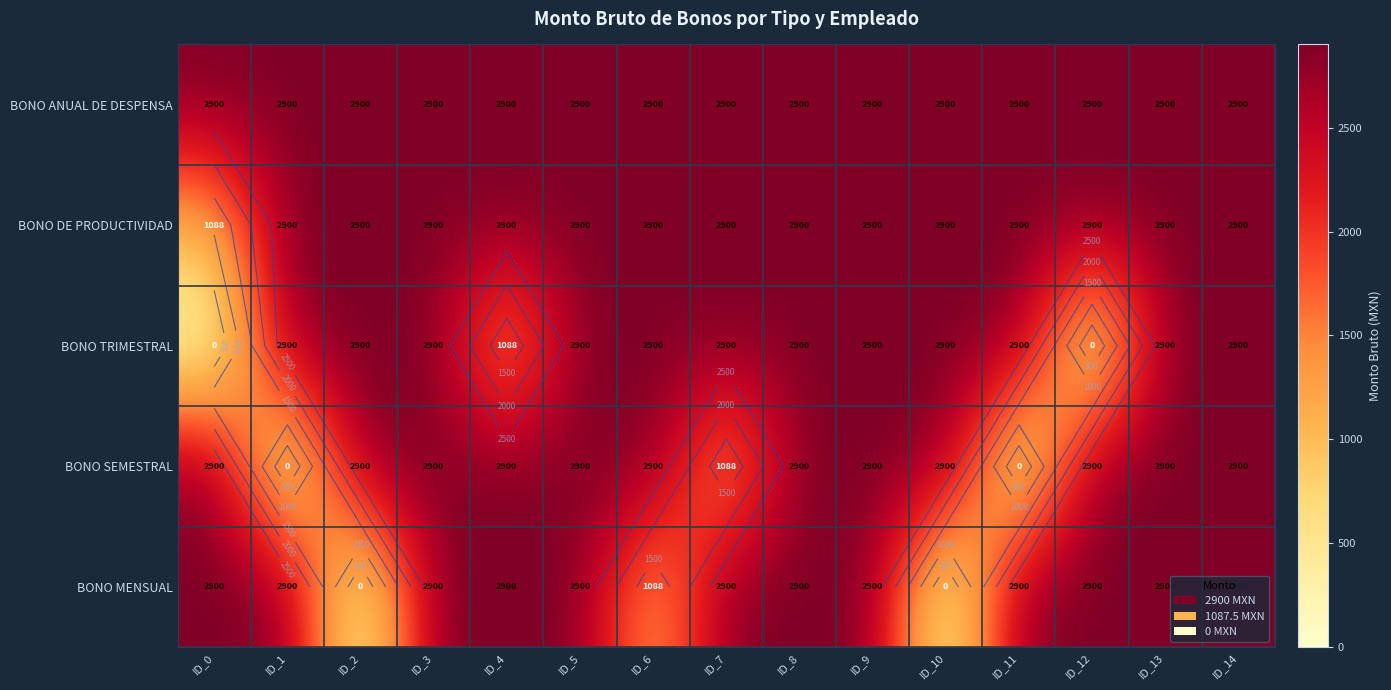

The value of BONO MENSUAL at ID_5 is 624.3. True or false?

False